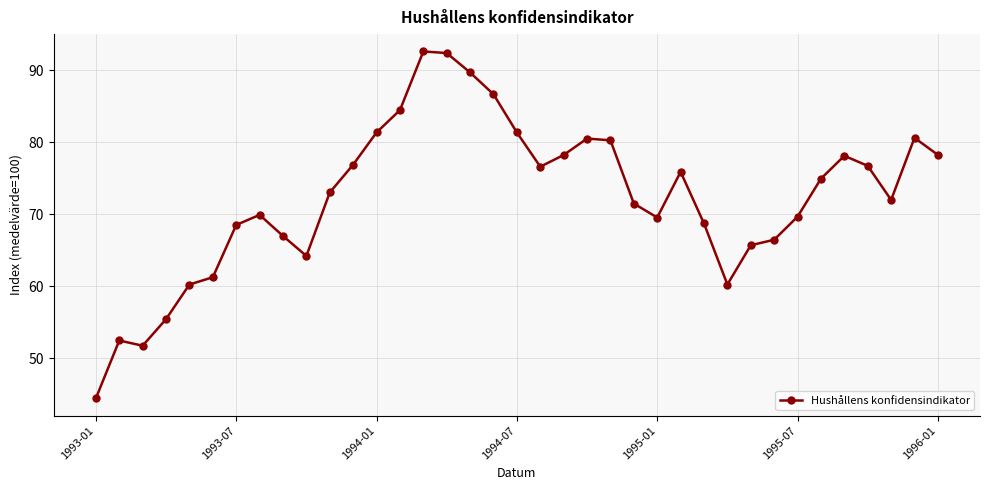

What is the maximum value shown in the chart?

92.6